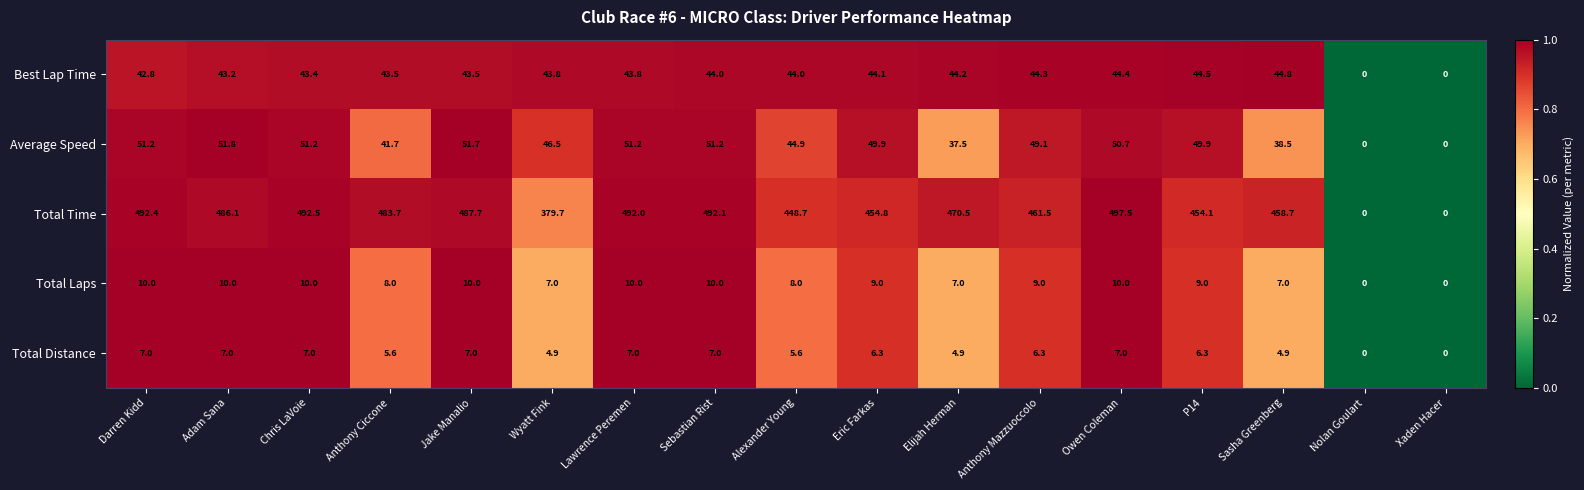

How many Total Laps values are between 7 and 10?

15